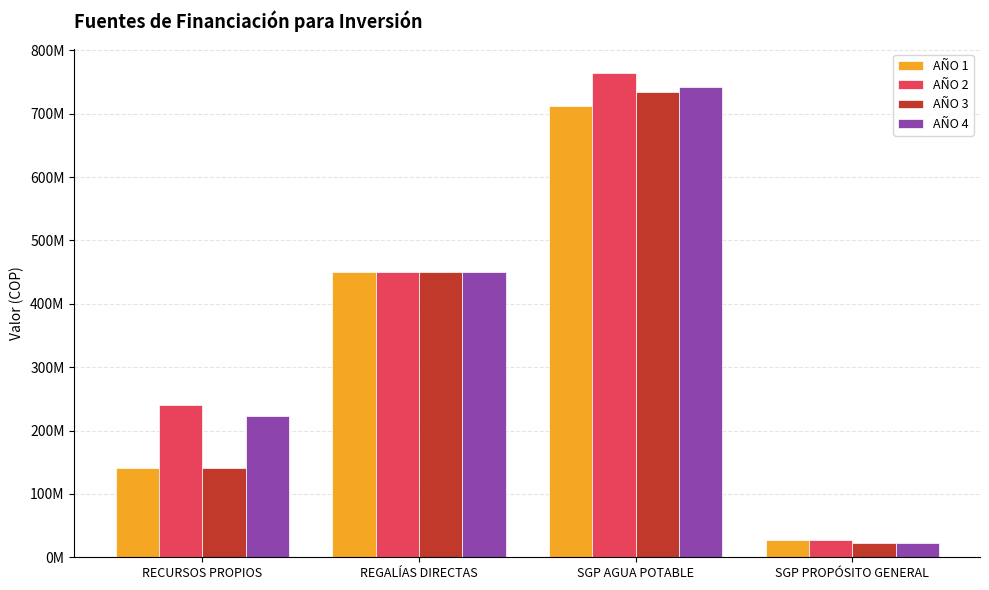

Is the value of AÑO 1 at RECURSOS PROPIOS greater than the value of AÑO 2 at RECURSOS PROPIOS?

No